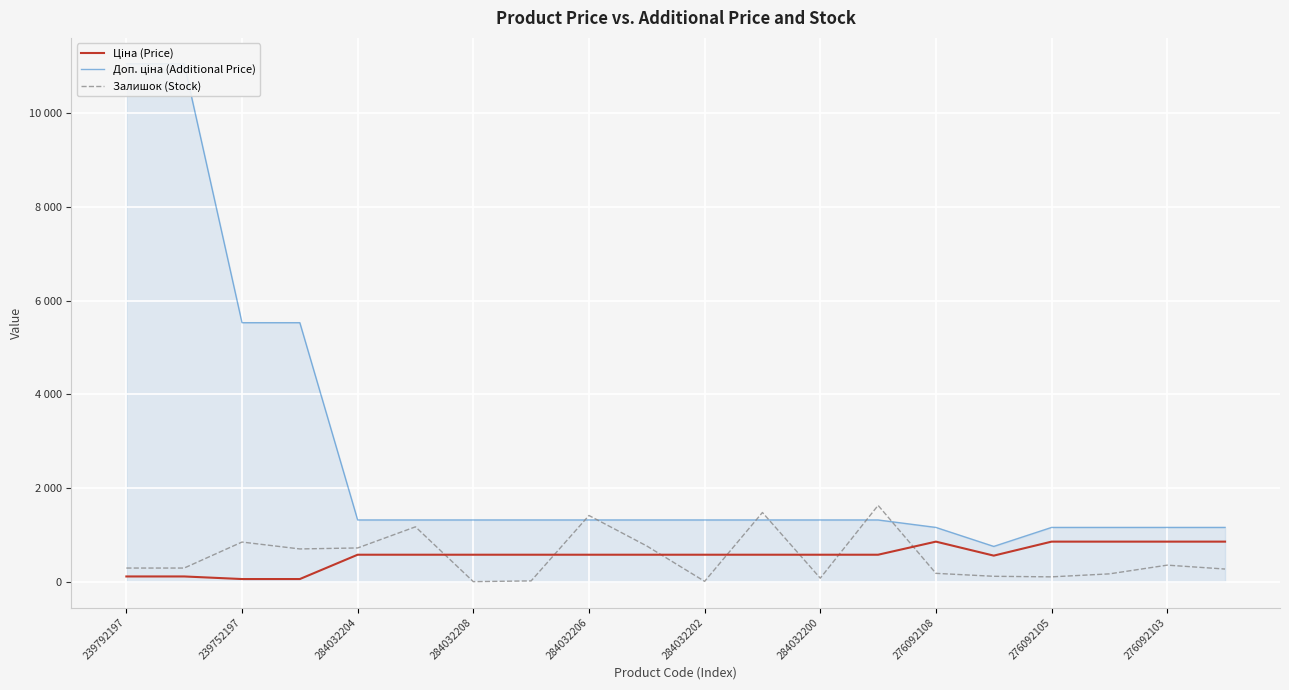

What is the highest value of the Залишок (Stock) series?

1628.0